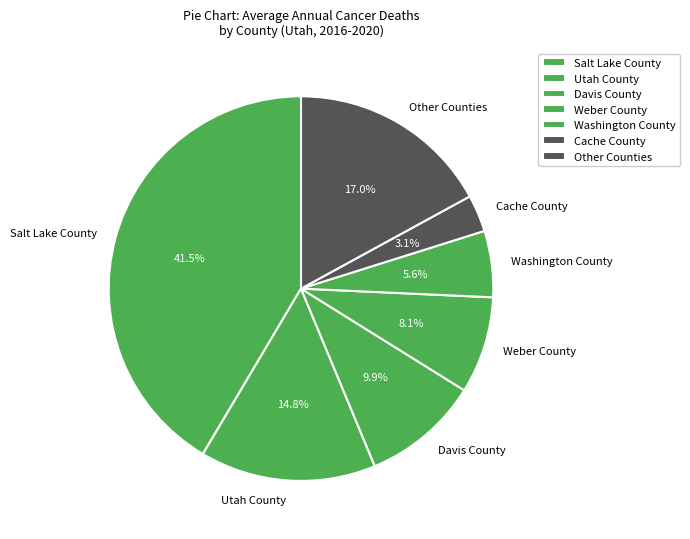

Rank the categories by value from lowest to highest.

Cache County, Washington County, Weber County, Davis County, Utah County, Other Counties, Salt Lake County